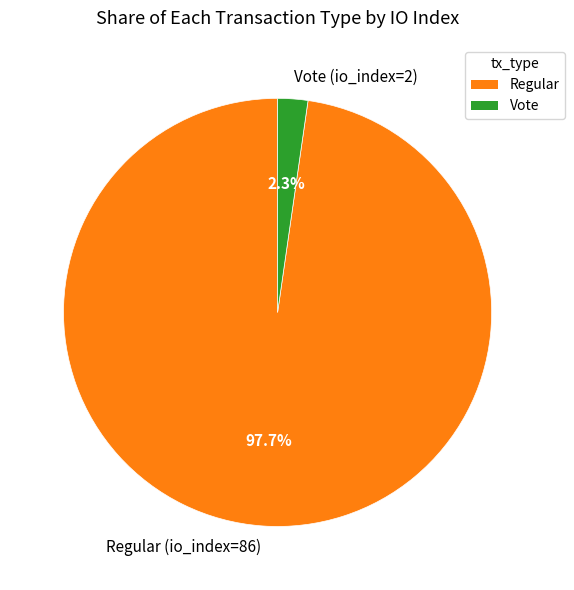

Which category accounts for the majority?

Regular (io_index=86)